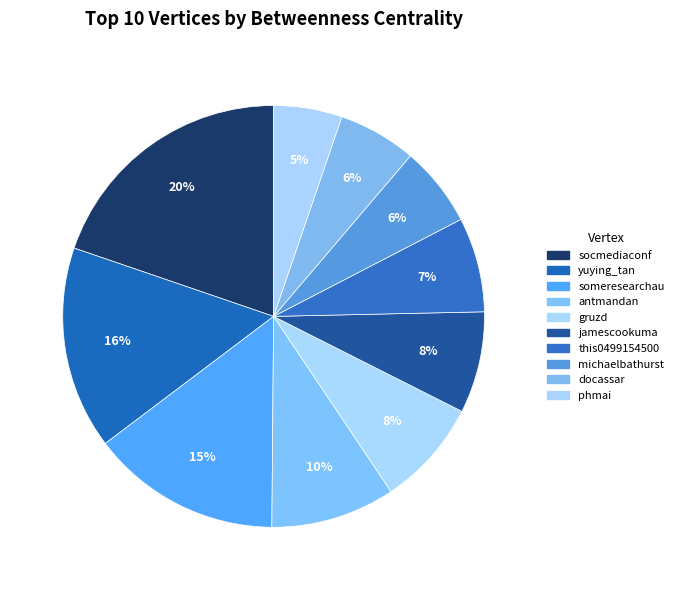

What is the largest slice in the pie chart?

socmediaconf